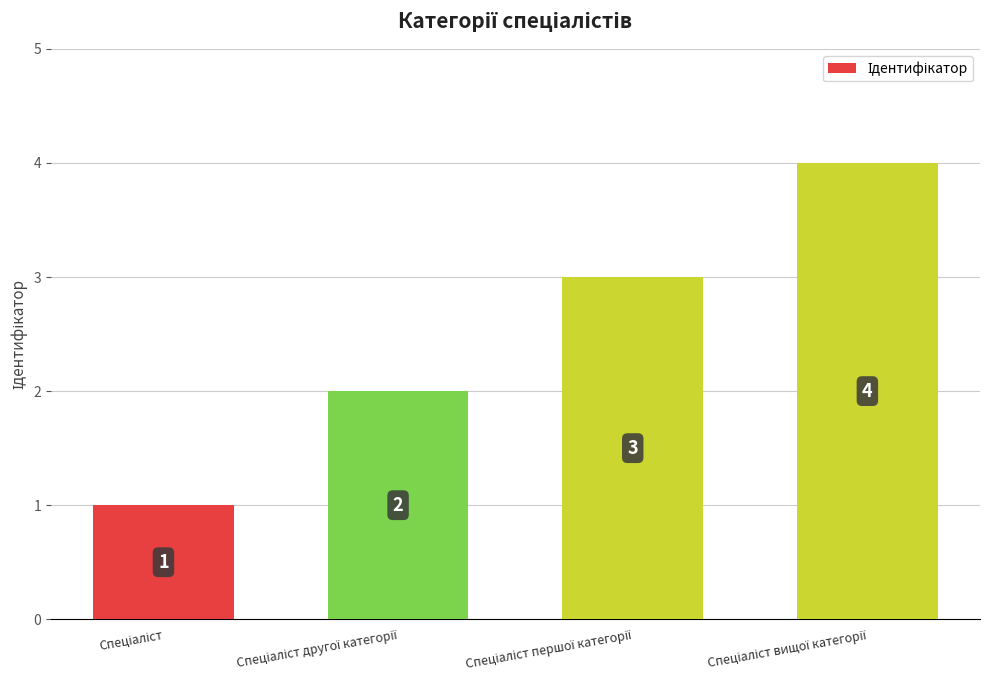

What is the greatest value displayed?

4